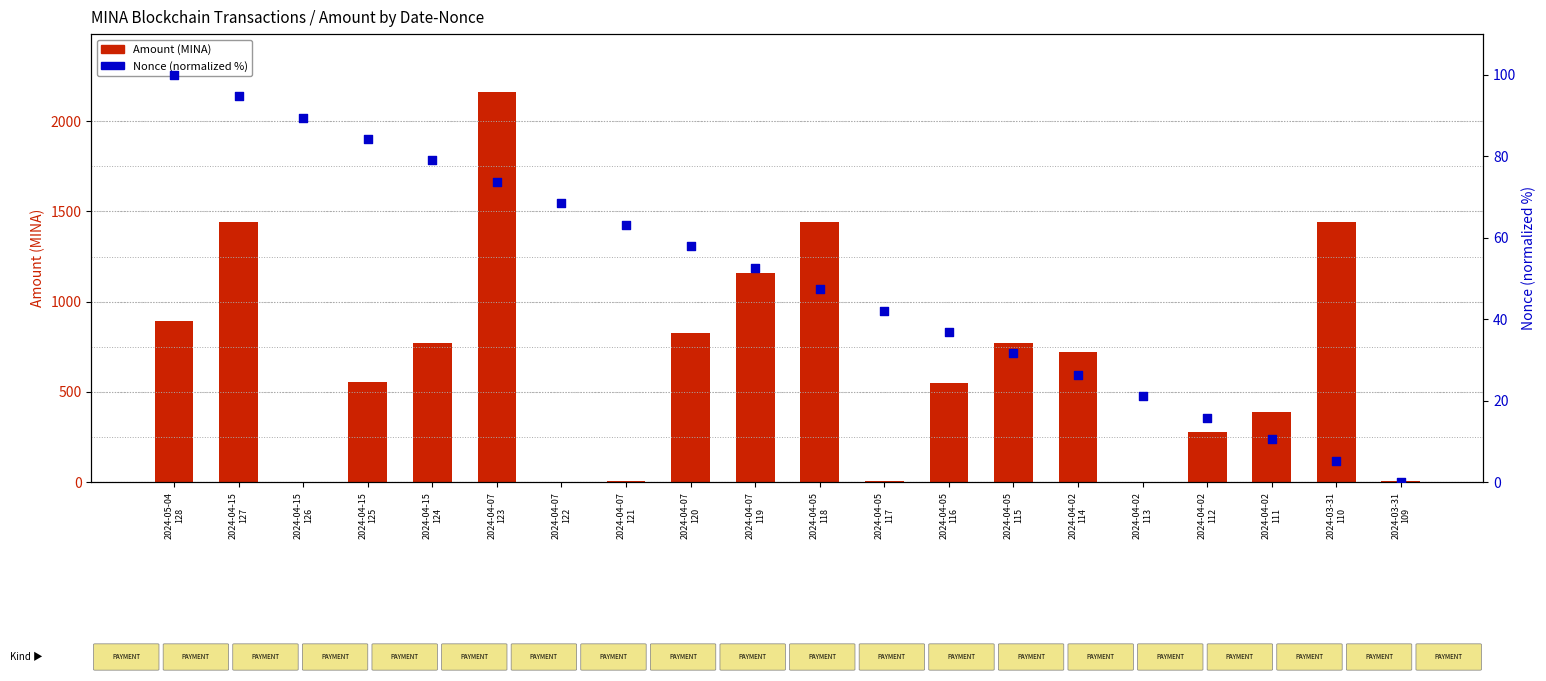

What is the total value across all series at 2024-04-02
111?

396.4